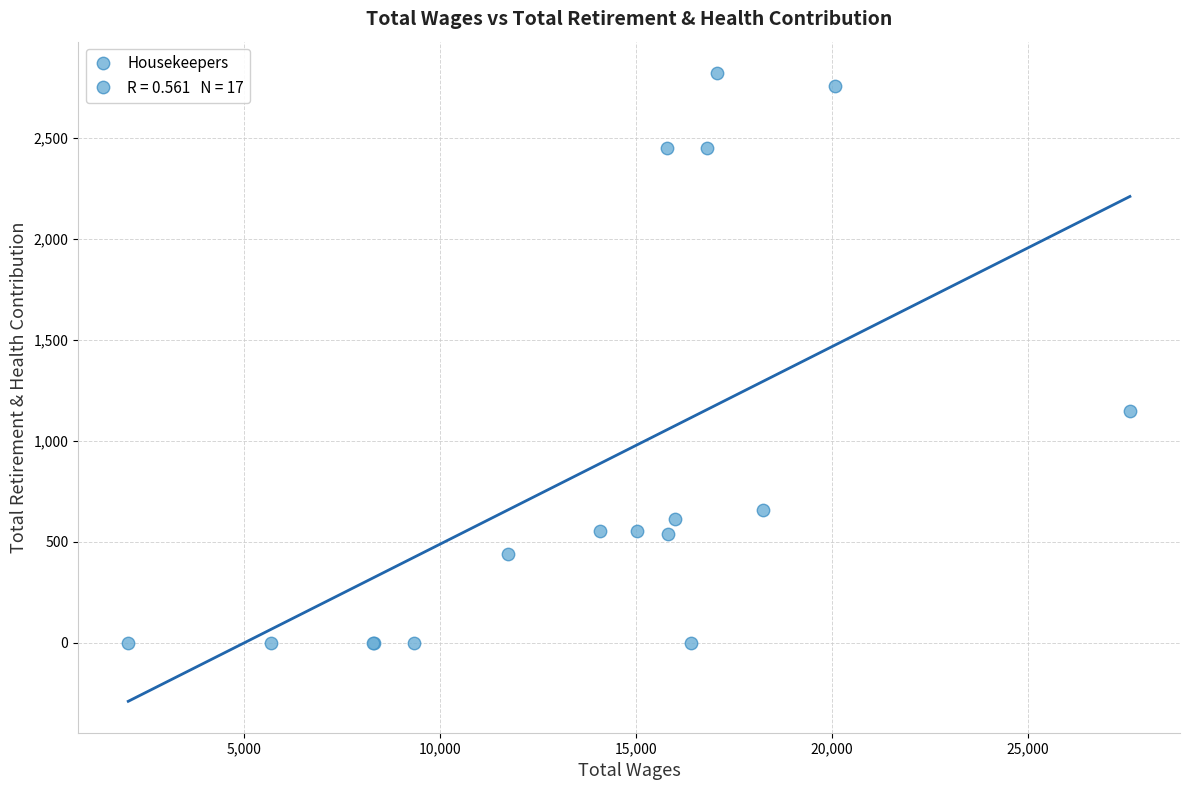

What Y value in the scatter plot is closest to 1410?

1147